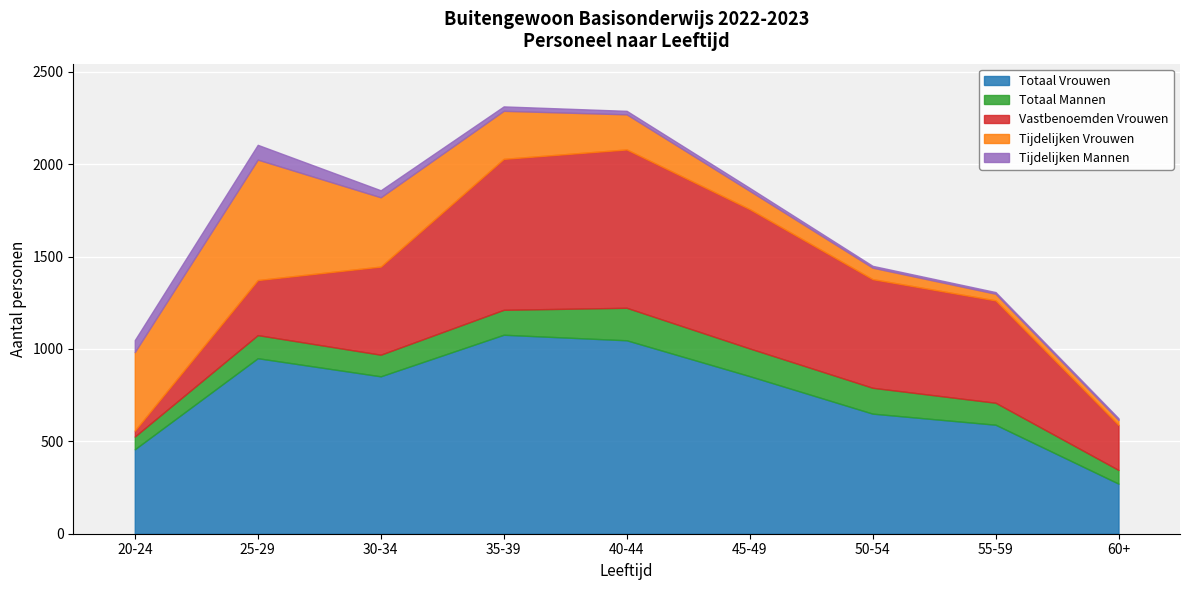

What are all the series names shown in the legend?

Totaal Vrouwen, Totaal Mannen, Vastbenoemden Vrouwen, Tijdelijken Vrouwen, Tijdelijken Mannen